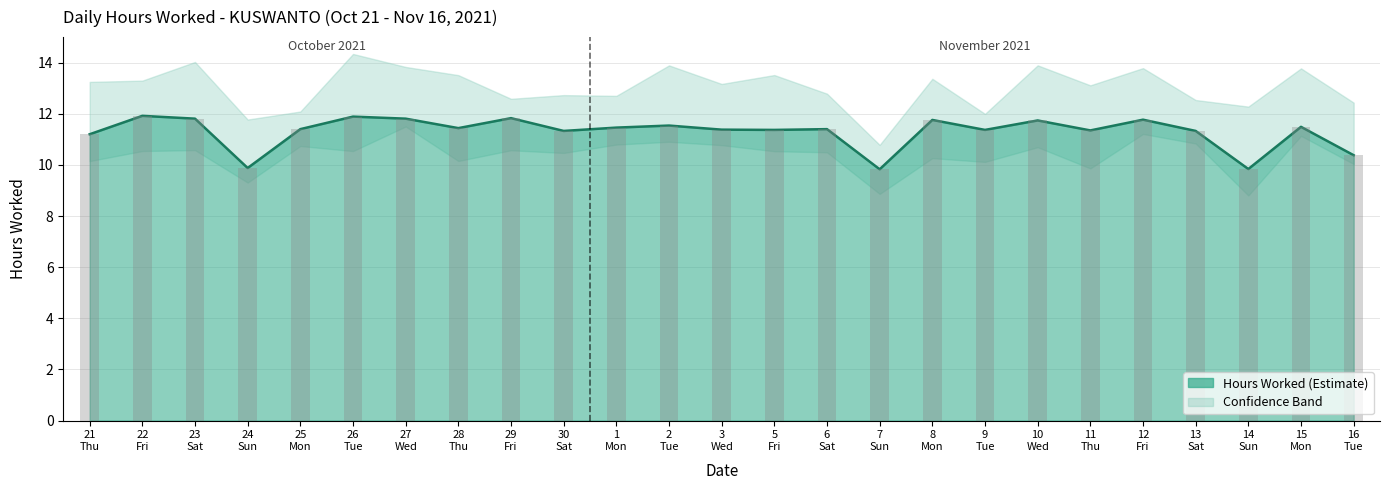

Are the bars horizontal?

No